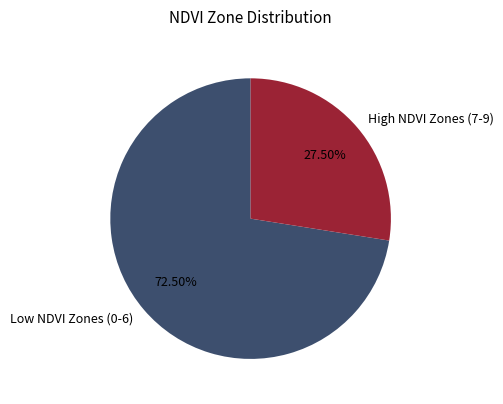

Rank the categories by value from lowest to highest.

High NDVI Zones (7-9), Low NDVI Zones (0-6)